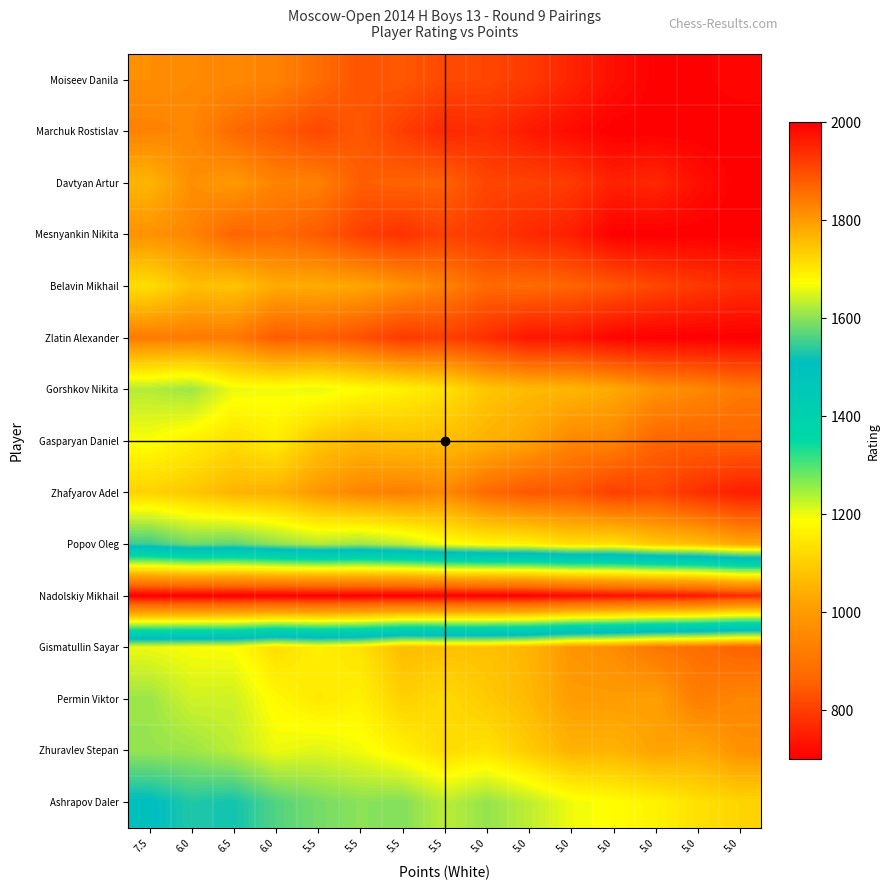

Between 6.0 and 5.0, which series saw the biggest shift?

Zhuravlev Stepan